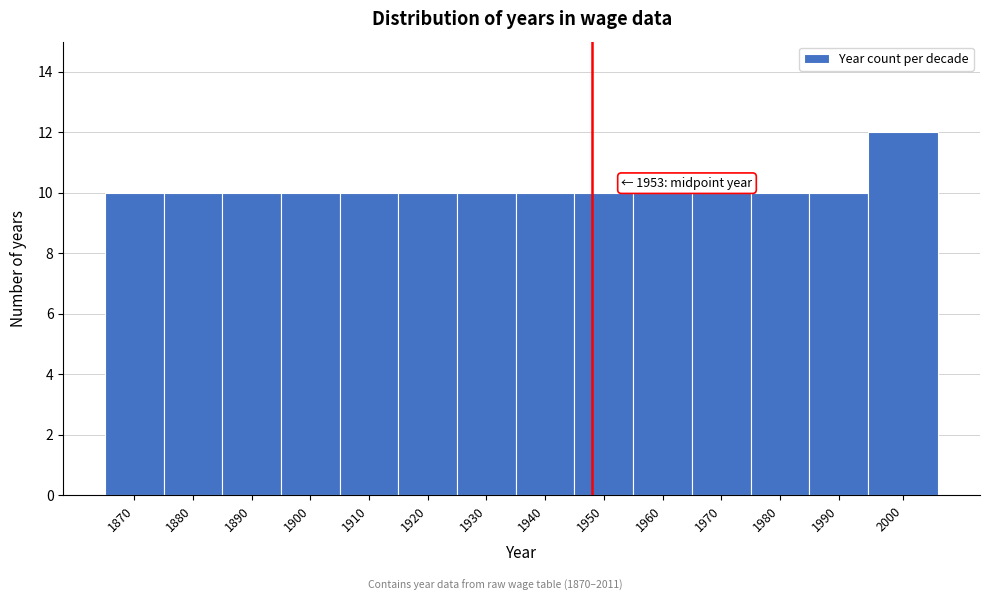

Reading left to right, transcribe all the data shown in this chart.

1870=10	1880=10	1890=10	1900=10	1910=10	1920=10	1930=10	1940=10	1950=10	1960=10	1970=10	1980=10	1990=10	2000=12